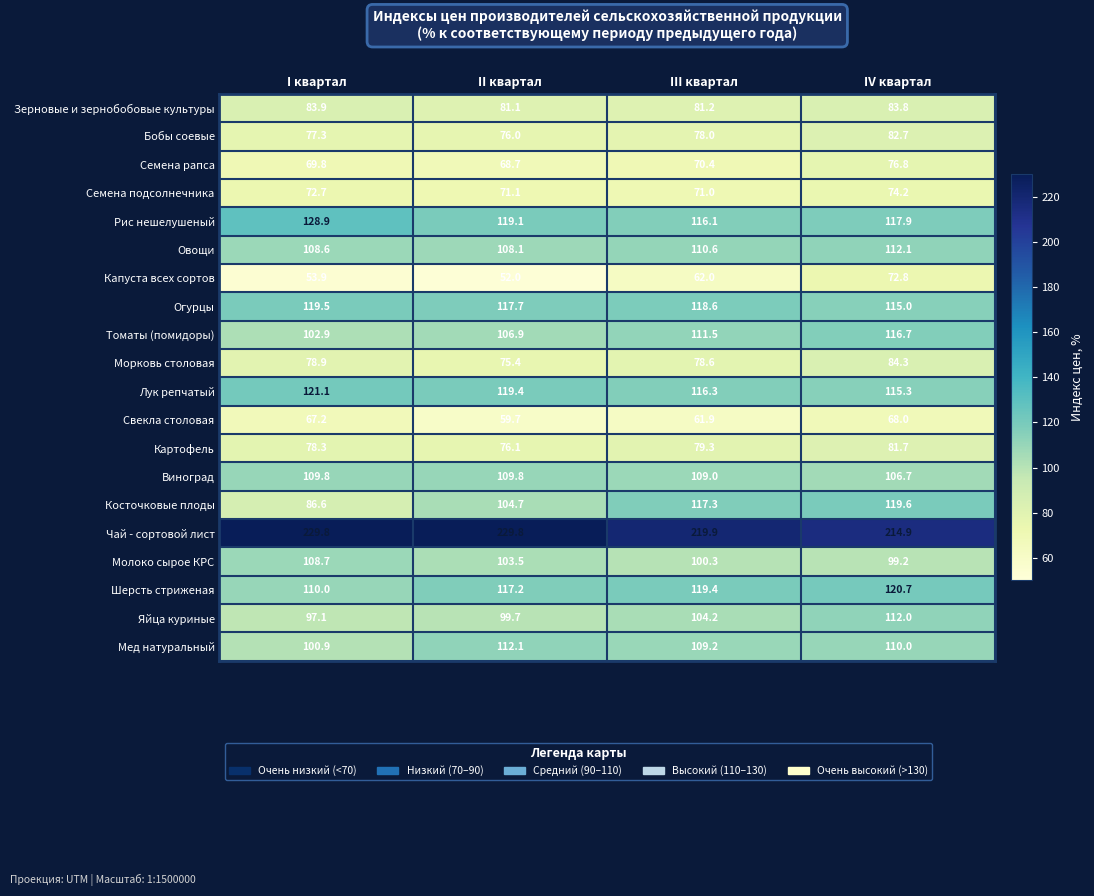

At which label does Яйца куриные reach its peak?

IV квартал